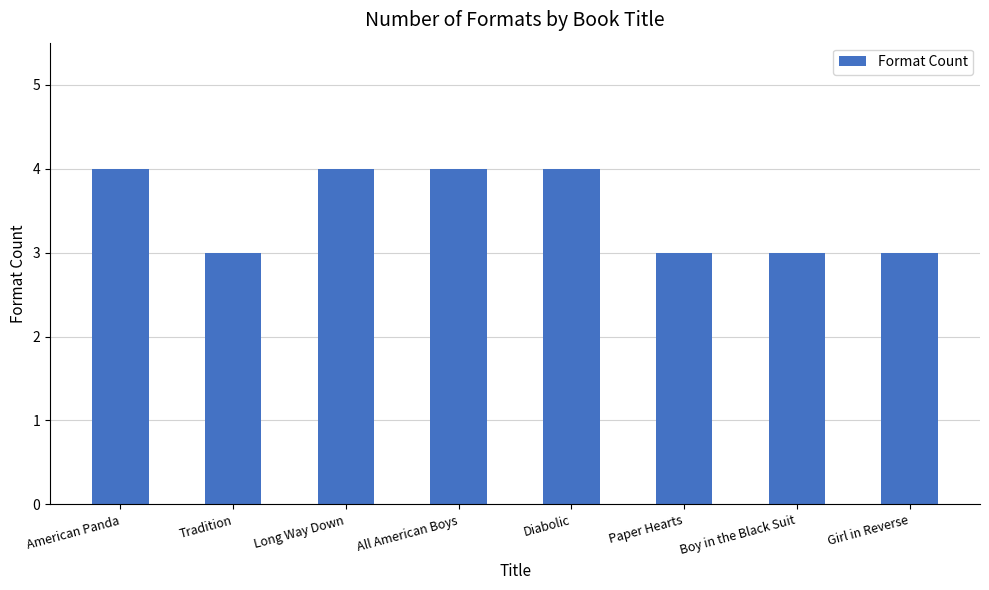

What is the maximum value shown in the chart?

4